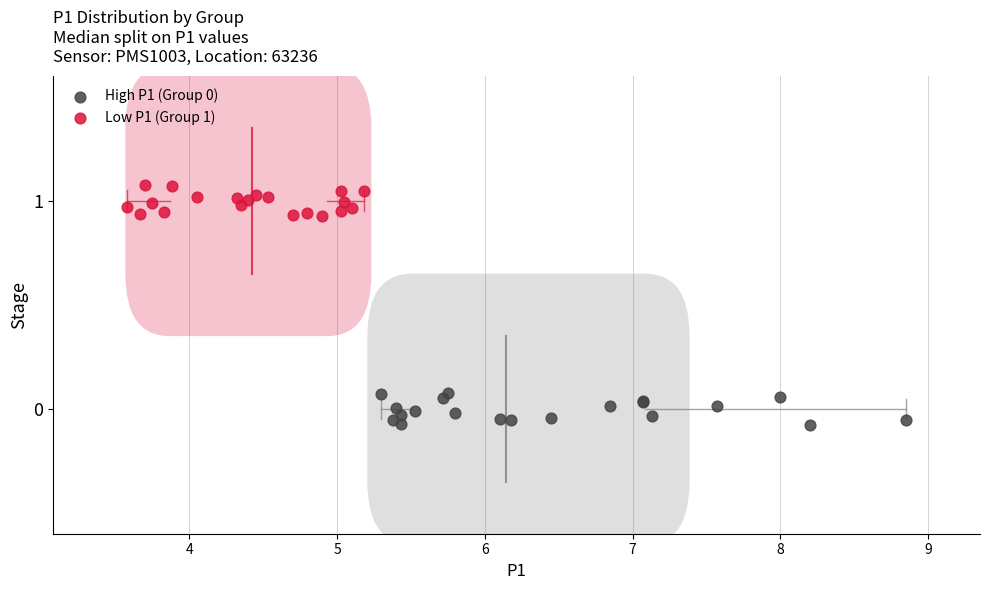

Which series reaches the maximum Y coordinate?

Low P1 (Group 1)